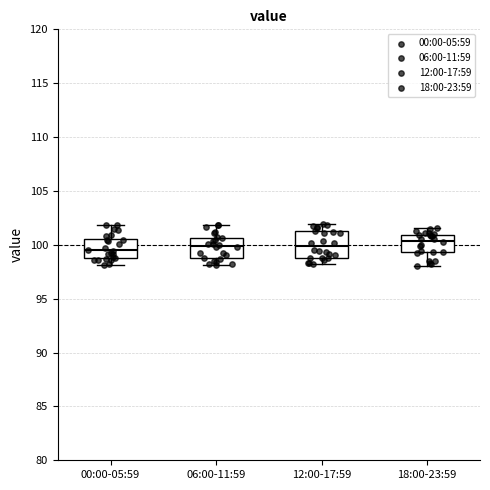

Where is the lower edge of the box for 06:00-11:59 on the y-axis? The values are not printed on the chart, so give them approximately, as read against the axis.

99.0